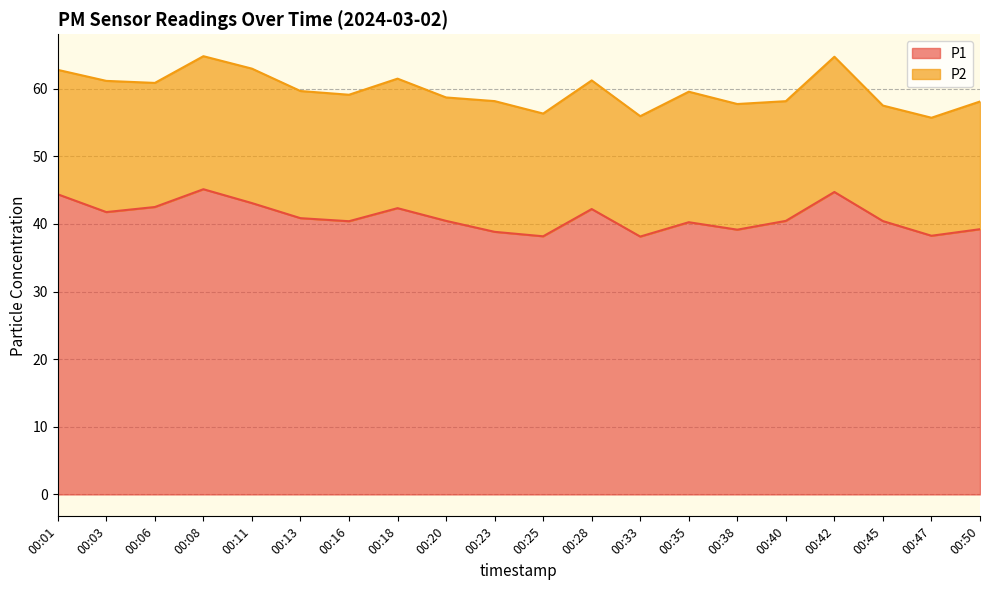

What is the sum of all values?

820.7